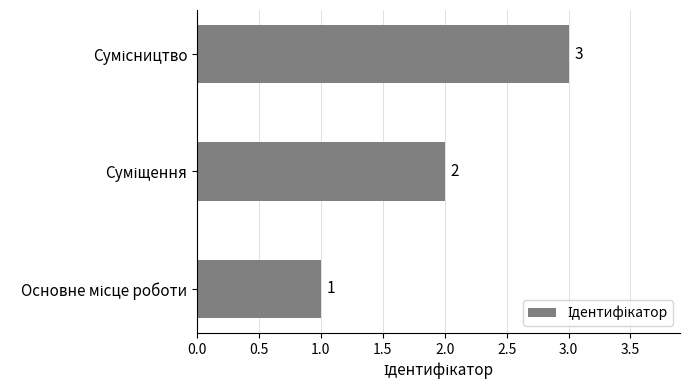

What is the average value?

2